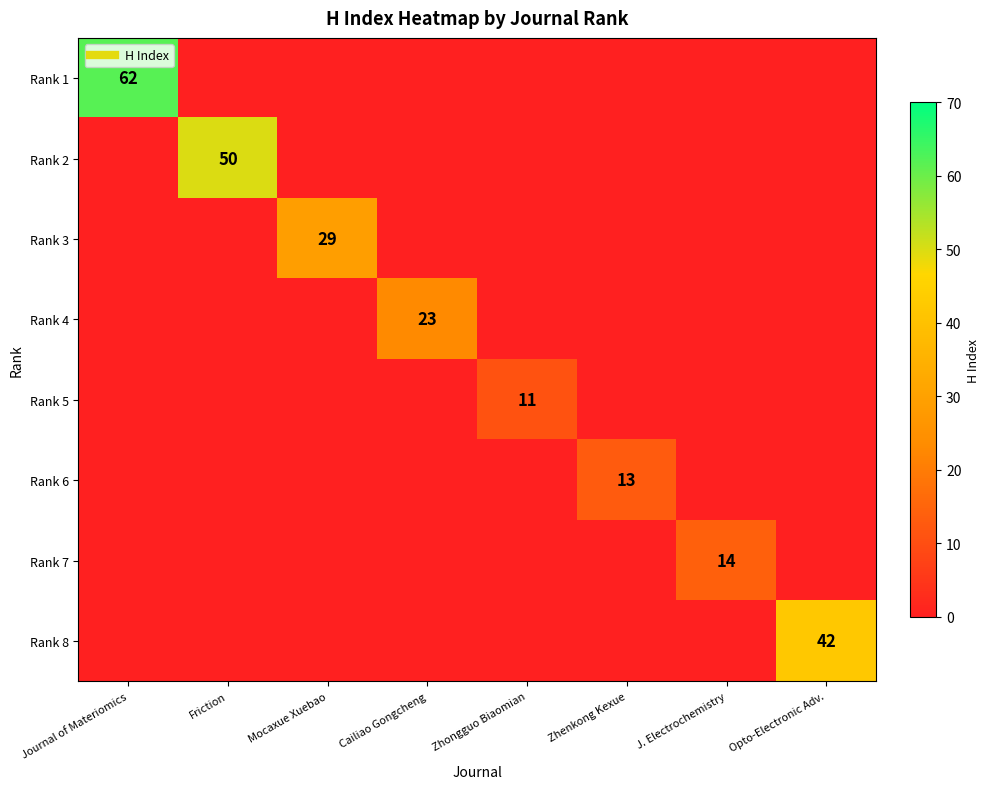

What is the maximum value for Rank 2?

50